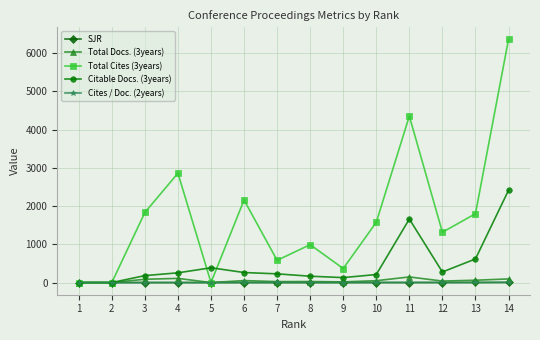

The value of Total Cites (3years) at 13 is 1801.0. True or false?

True